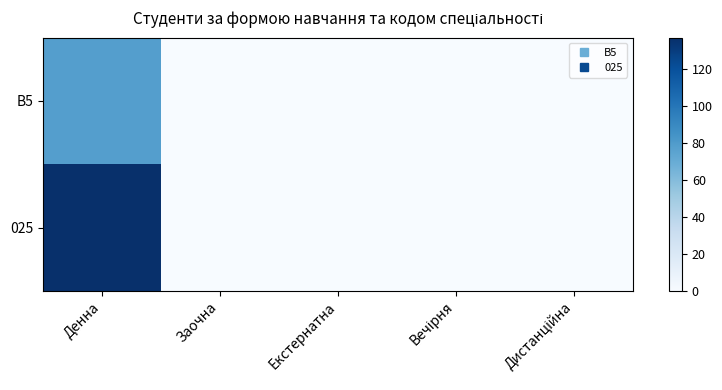

Reading left to right, extract all data points from this chart.

B5: Денна=78	Заочна=0	Екстернатна=0	Вечірня=0	Дистанційна=0
025: Денна=137	Заочна=0	Екстернатна=0	Вечірня=0	Дистанційна=0